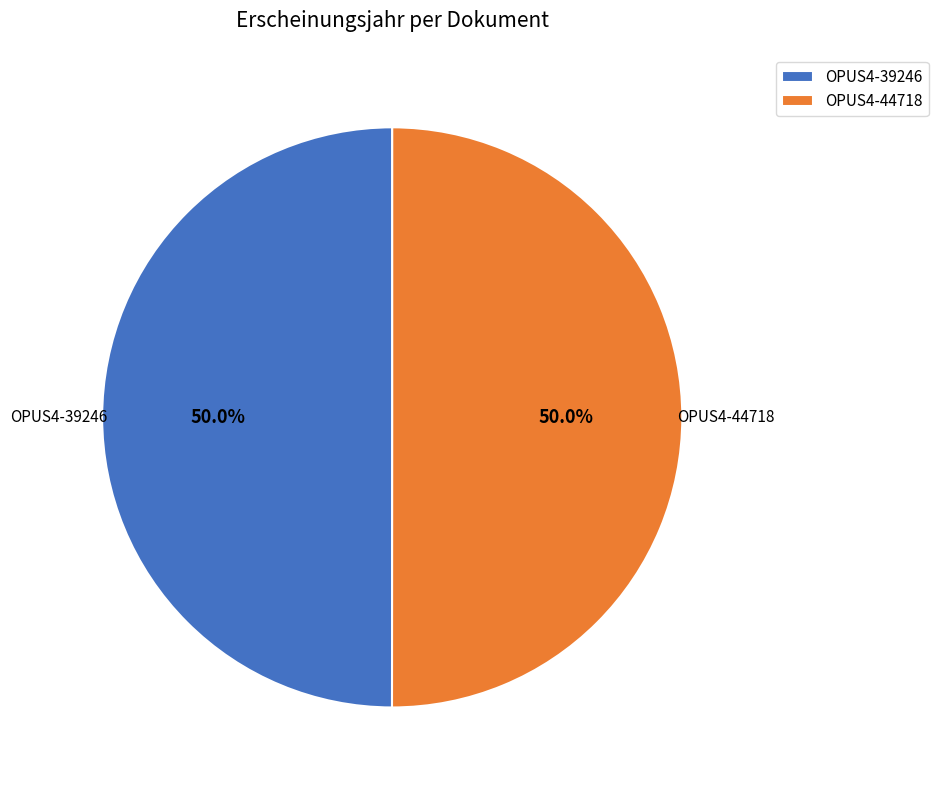

How many segments does this pie chart have?

2